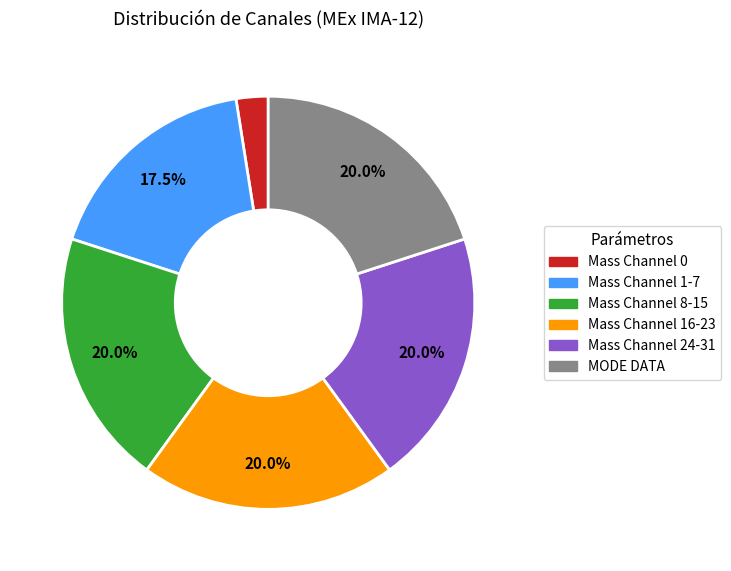

Is there a majority slice in this chart?

No